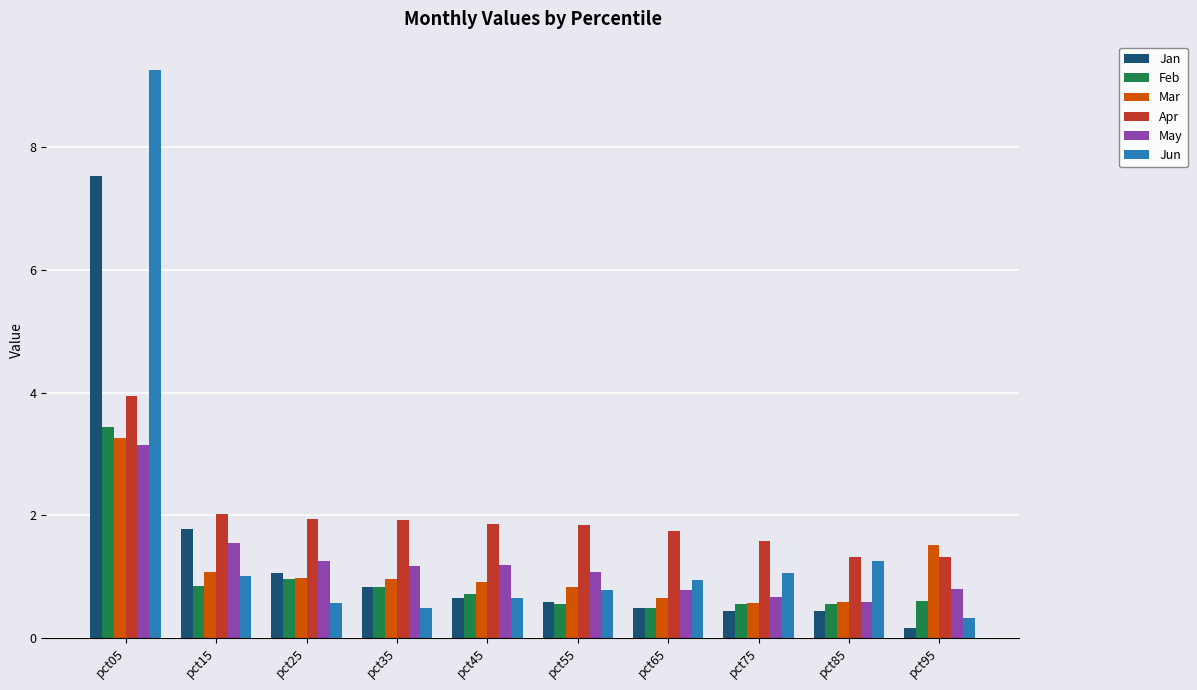

Is it true that Jun equals 0.9 at pct25?

False